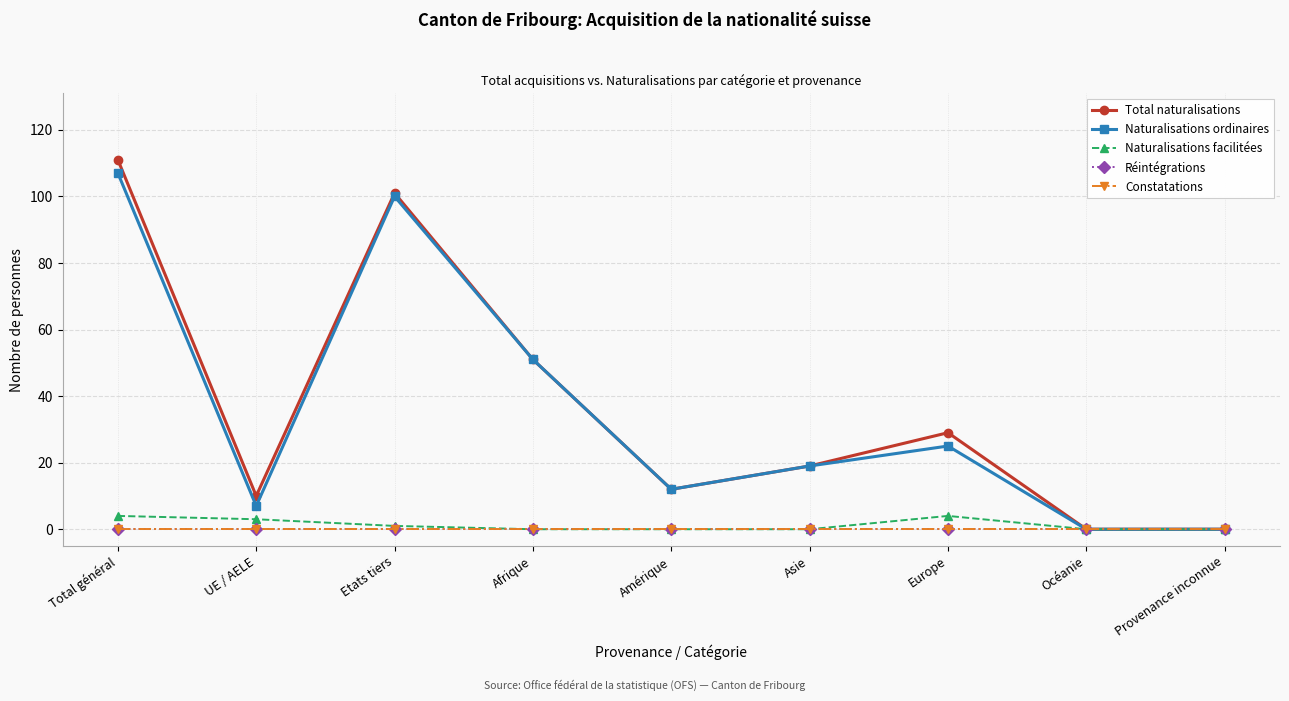

True or false: Réintégrations and Total naturalisations cross at least once.

False